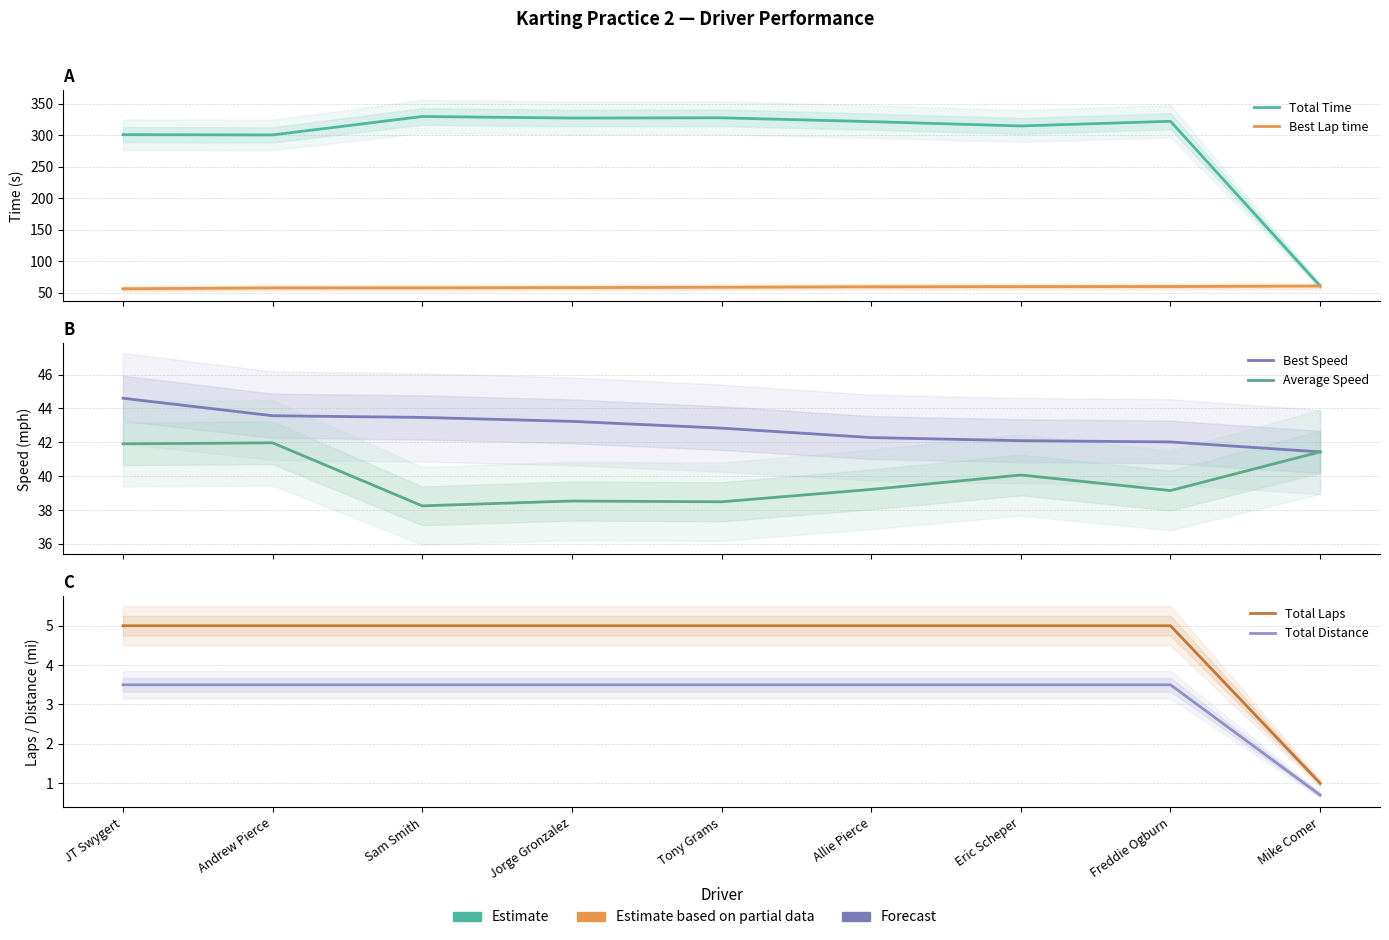

Is the value of Average Speed at JT Swygert greater than the value of Total Time at Eric Scheper?

No